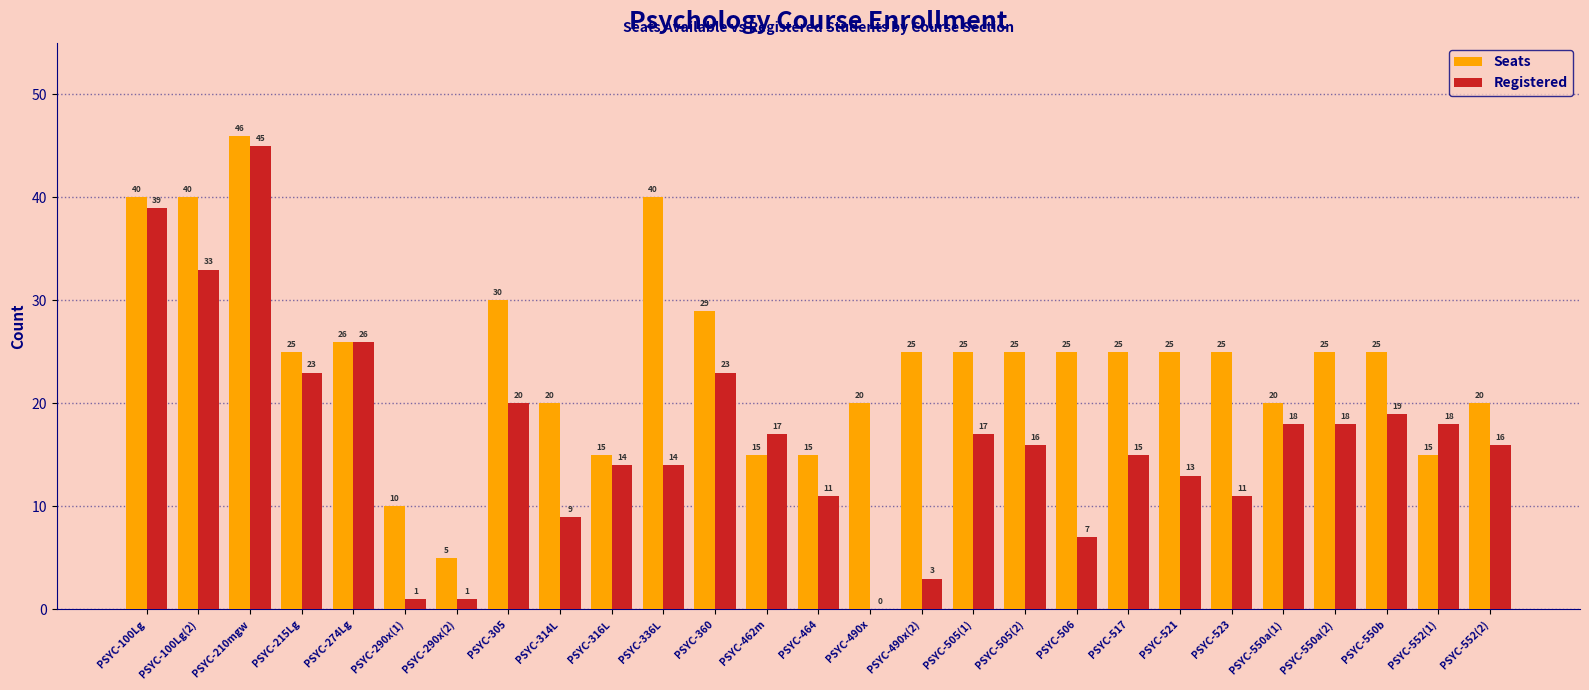

At which label does Seats first exceed 25?

PSYC-100Lg